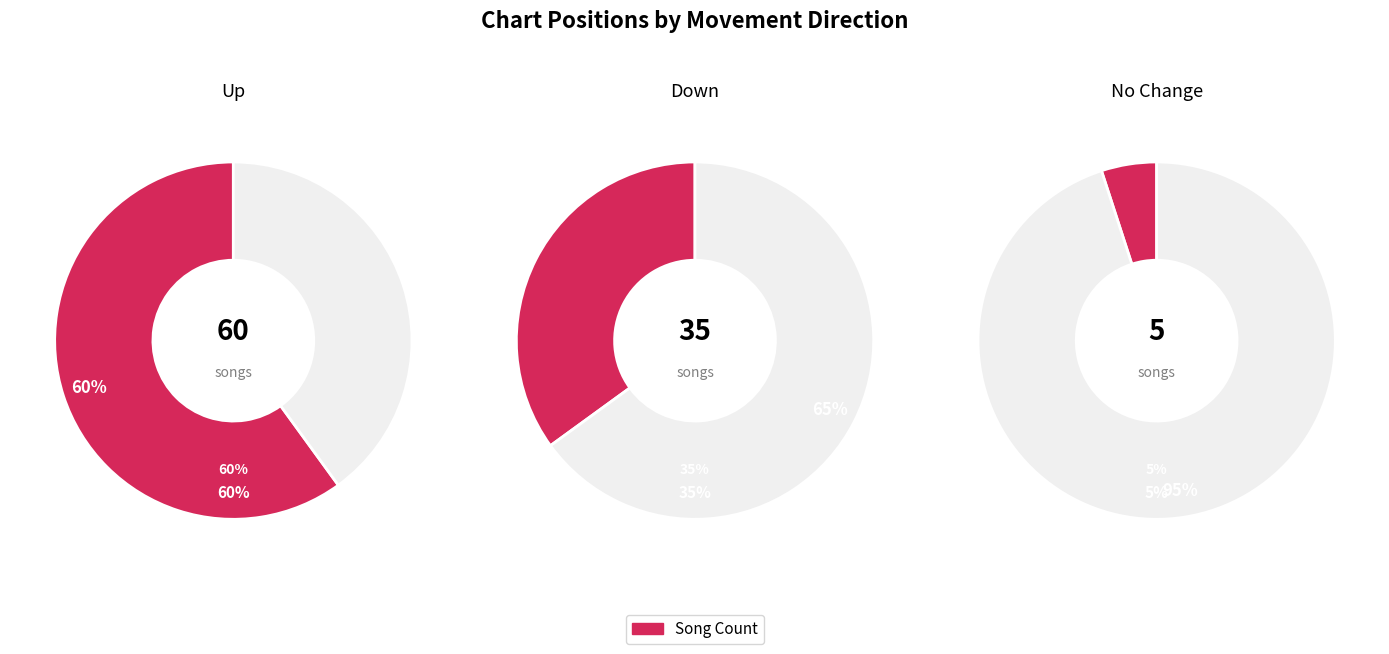

Rank the categories by value from lowest to highest.

-, down, up